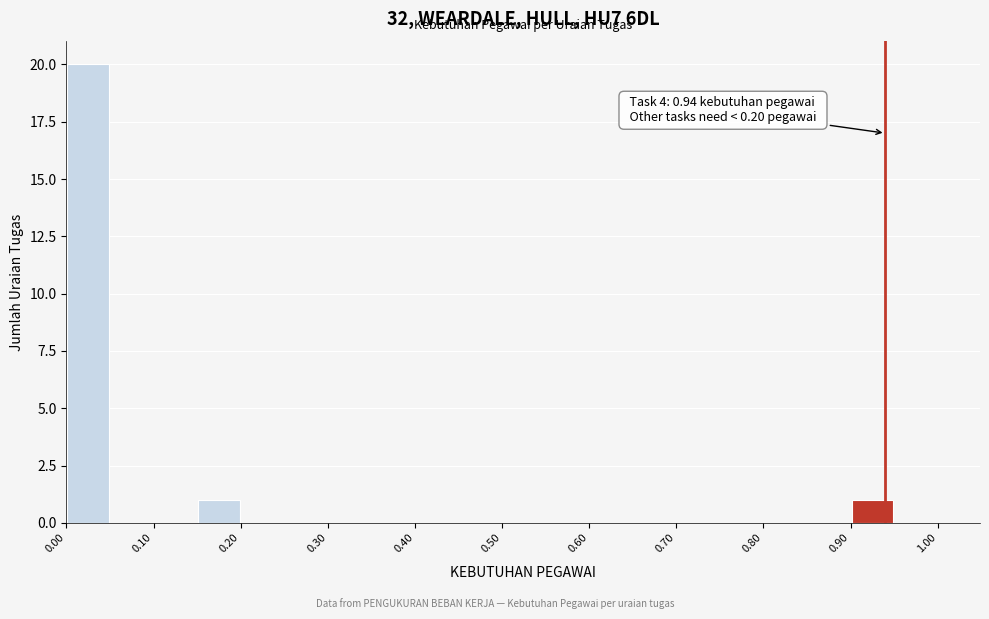

Over which range of the x-axis is the bar tallest?

0.00 to 0.05